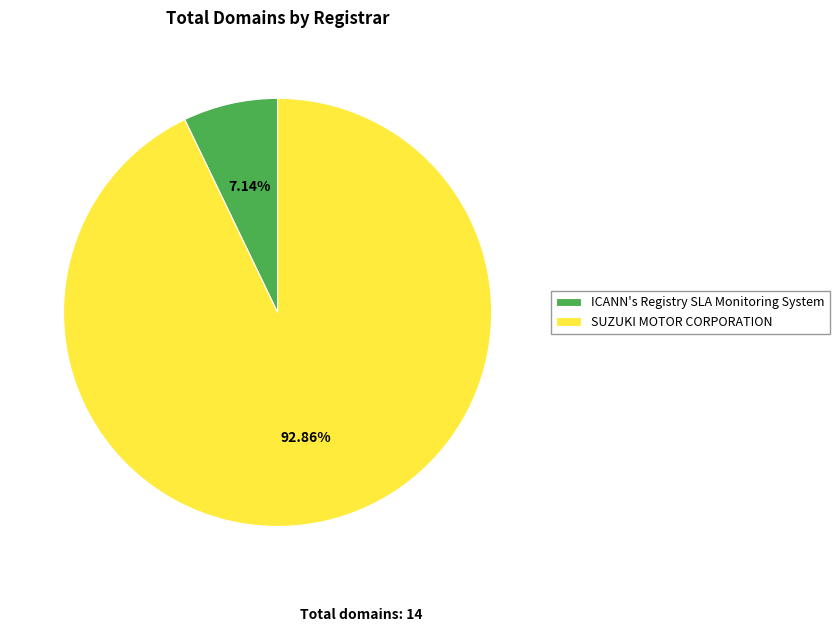

How many slices are in this pie chart?

2